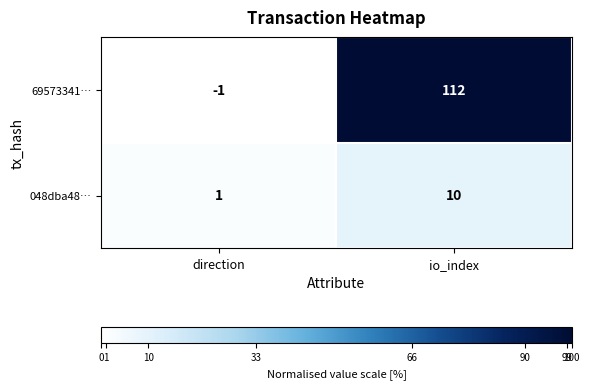

Reading left to right, what are all the values shown in this chart?

69573341…: -1	112
048dba48…: 1	10